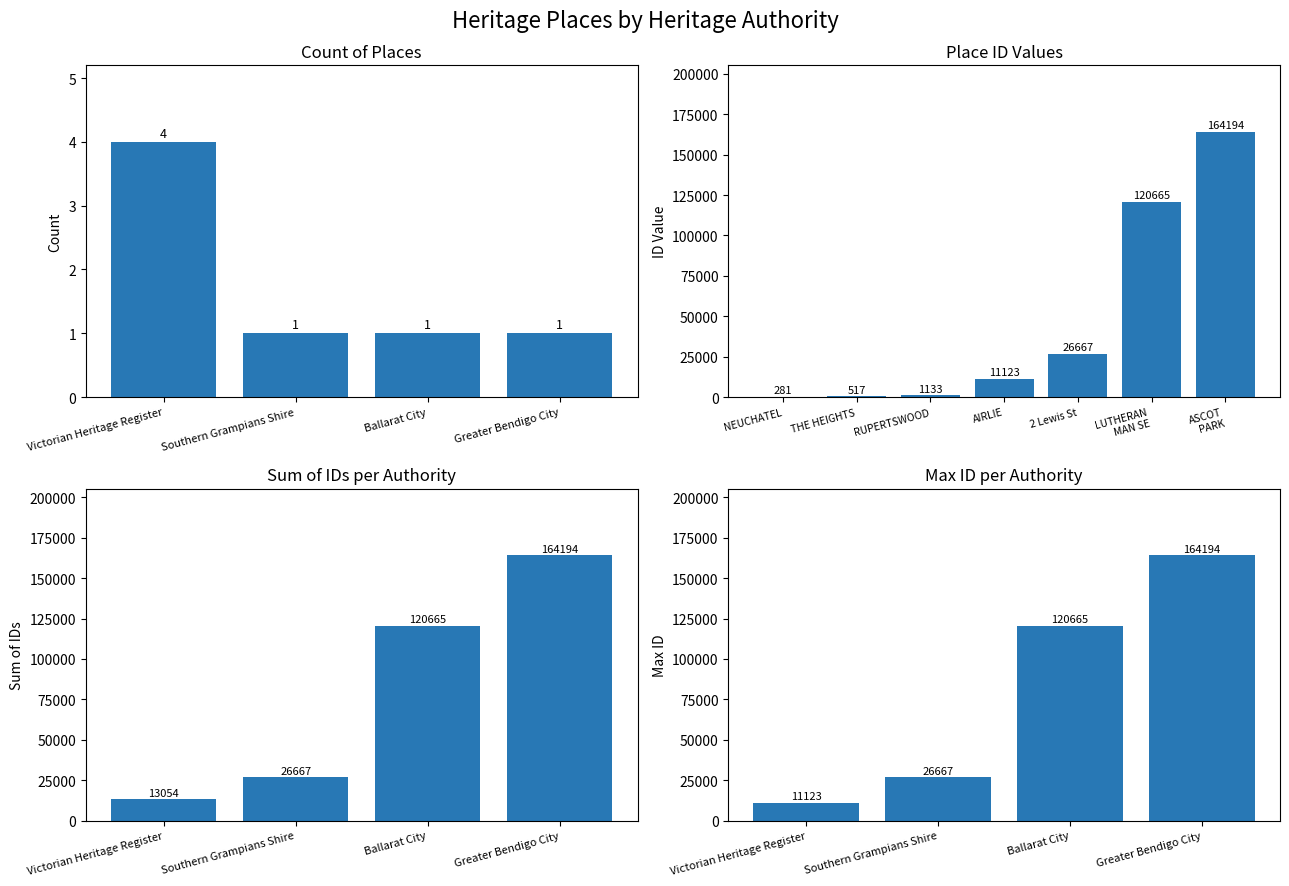

How many values are below 11123?

3